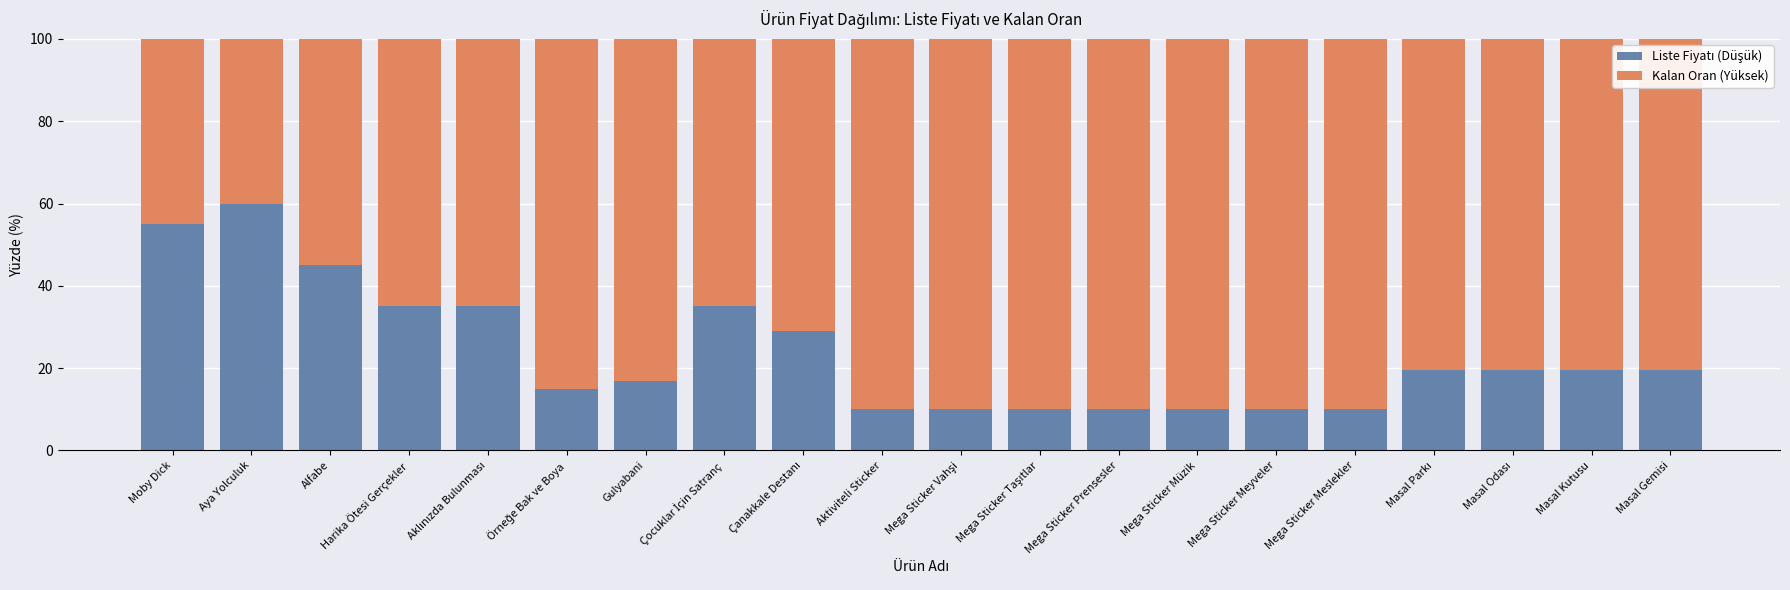

What is the total value across all series at Aktiviteli Sticker?

100.0